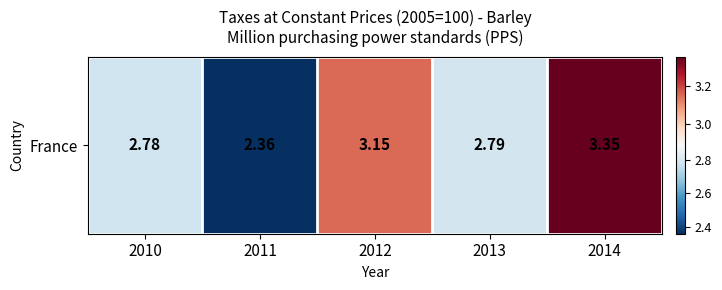

What is the difference between the values at 2011 and 2013?

0.4